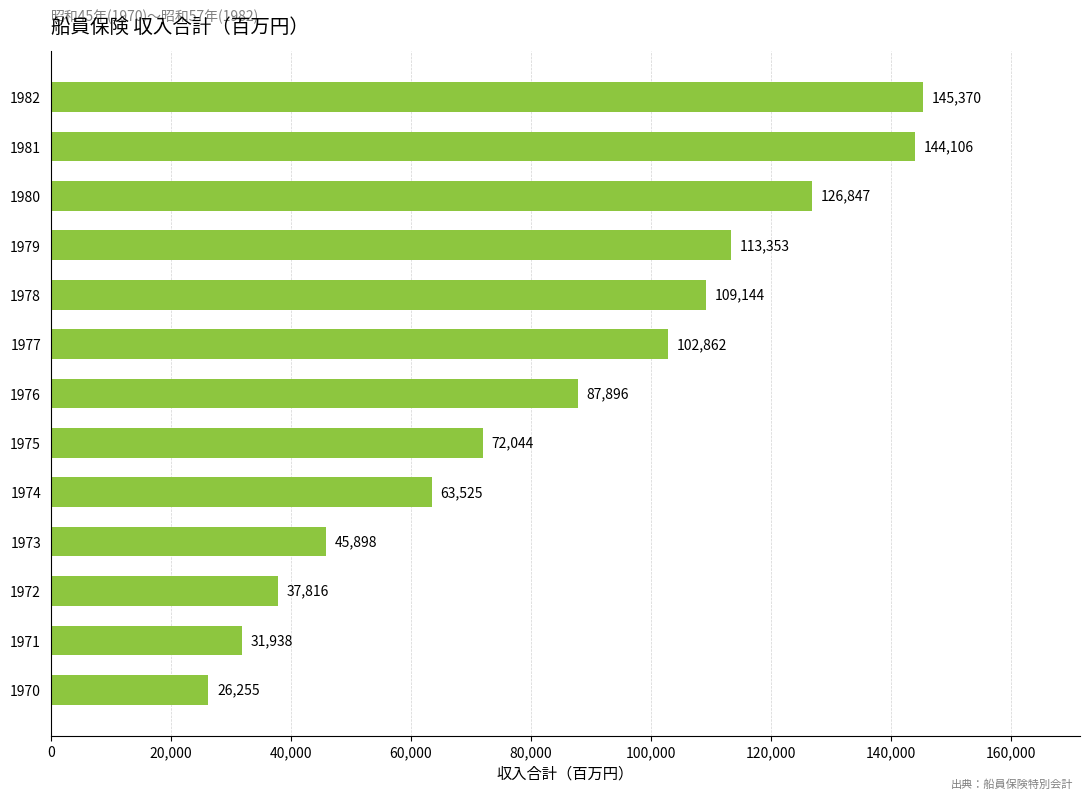

The chart shows a value of 144106 at 1981. True or false?

True